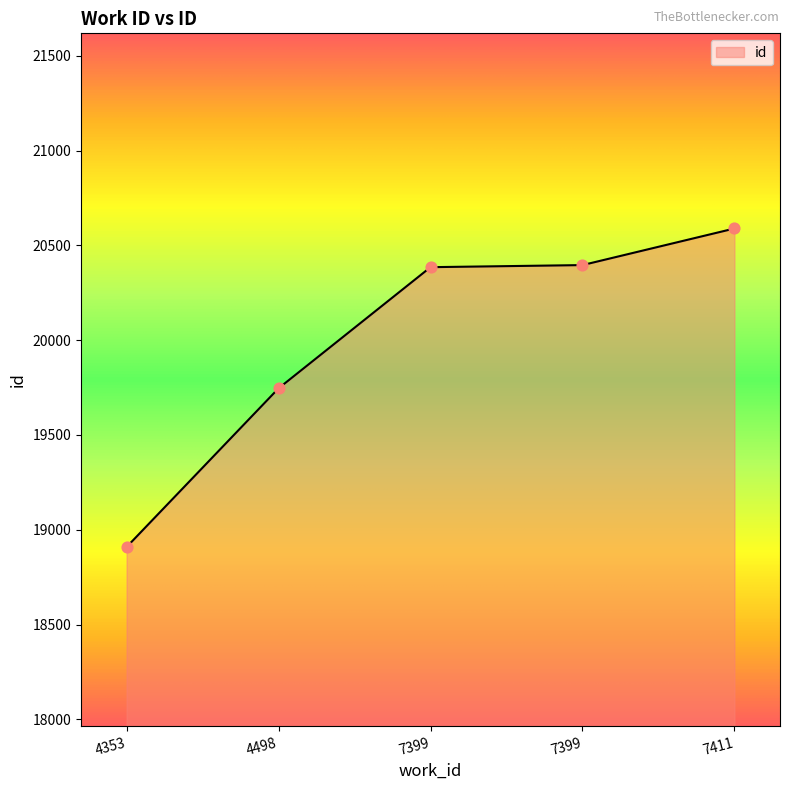

Which has a higher value, 4498 or 7399?

7399